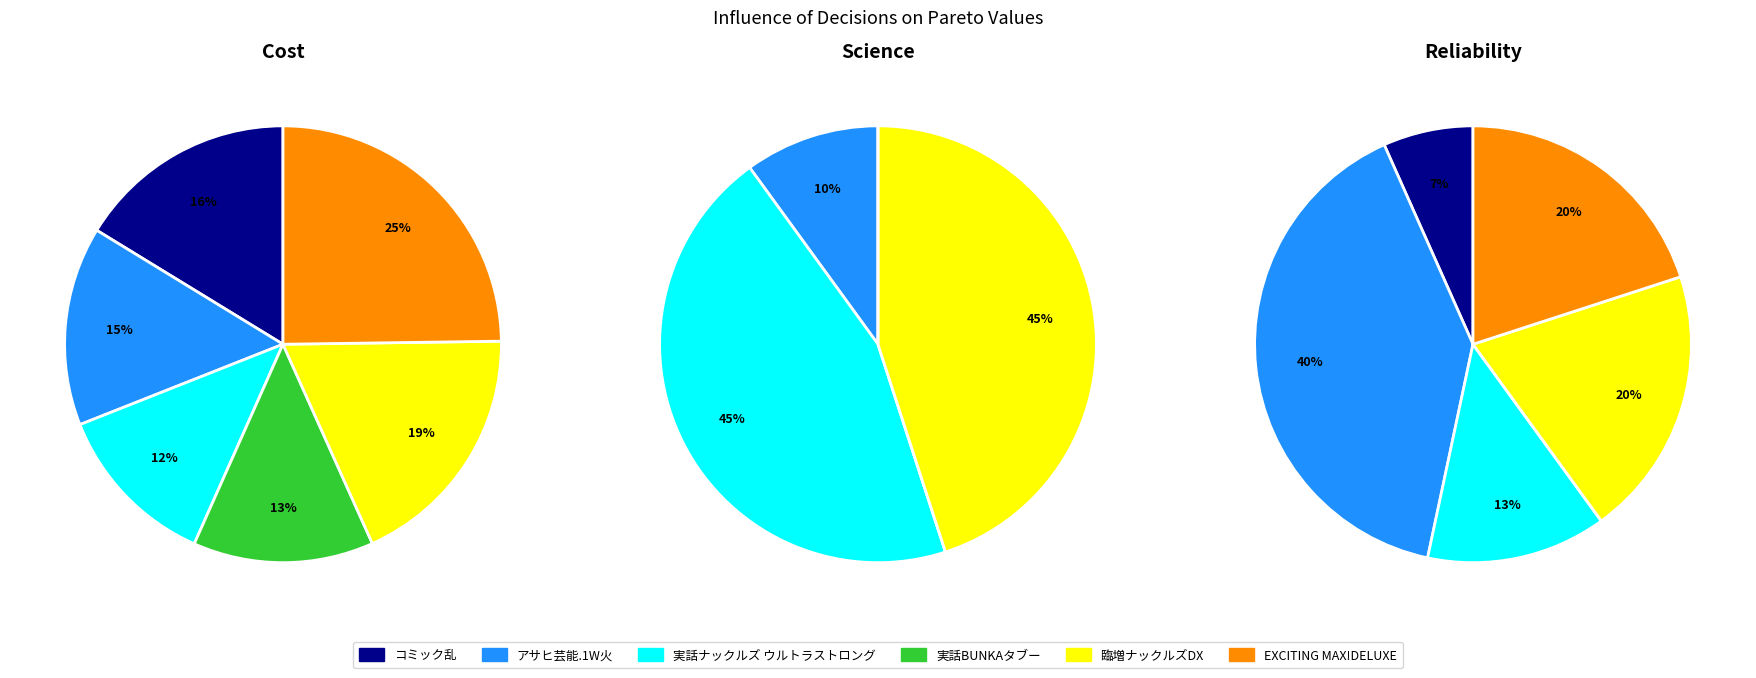

What portion of the pie excludes アサヒ芸能.1W火?

85.3%